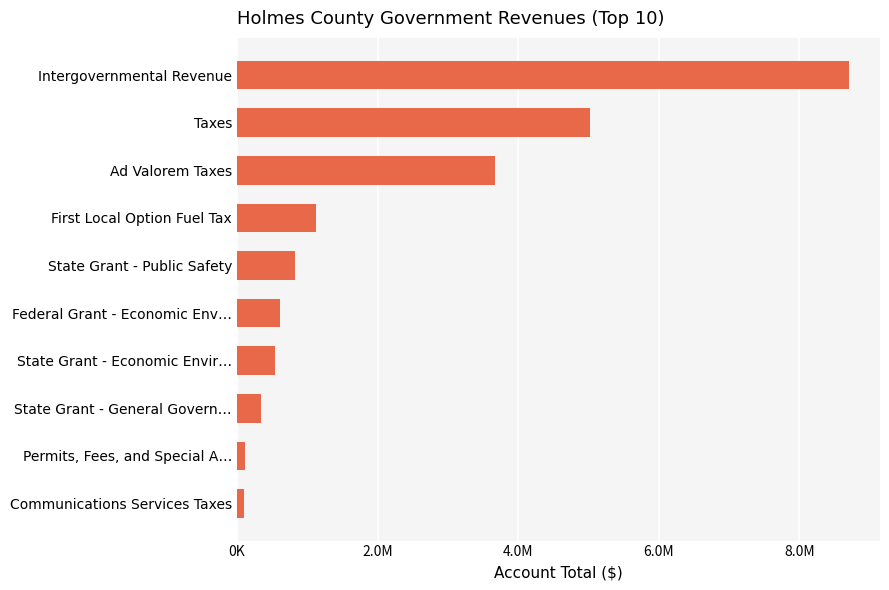

Where does the data first go above 821250?

First Local Option Fuel Tax